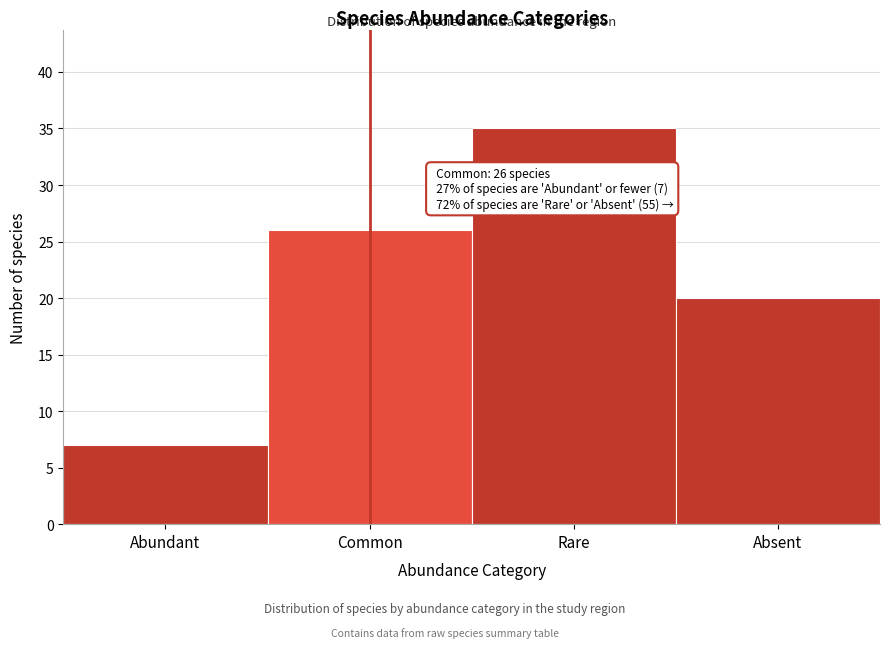

Reading right to left, extract all data points from this chart.

Absent=20	Rare=35	Common=26	Abundant=7